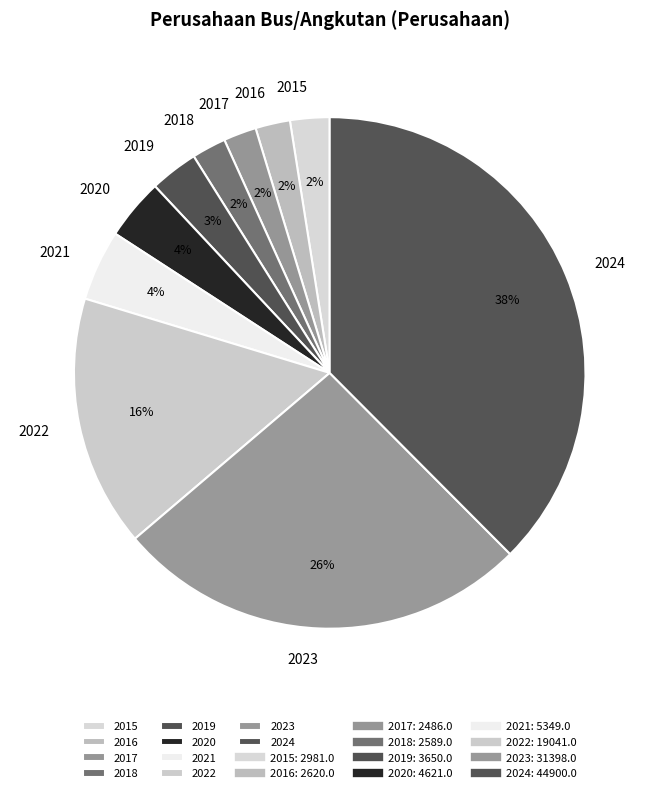

True or false: 2022 accounts for 8% of the total.

False